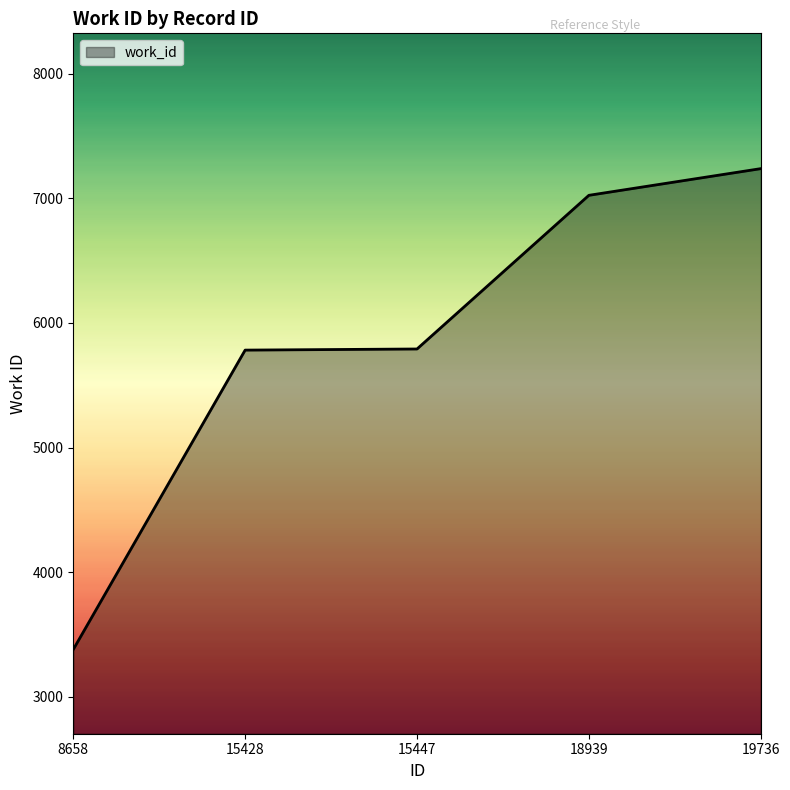

What is the minimum value shown in the chart?

3380